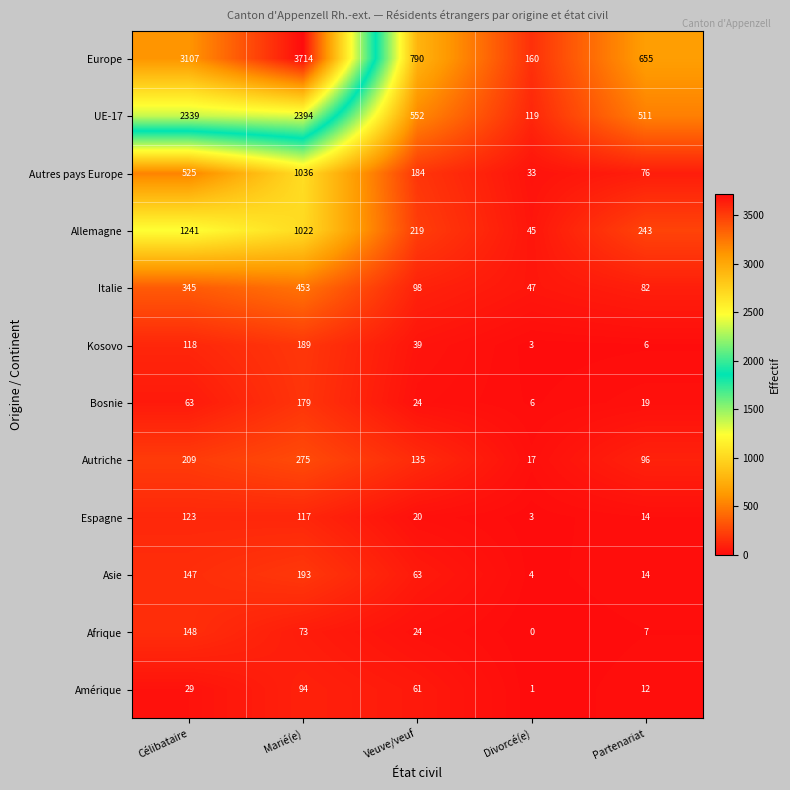

What value does the Kosovo series have at Veuve/veuf, to the nearest 50?

50